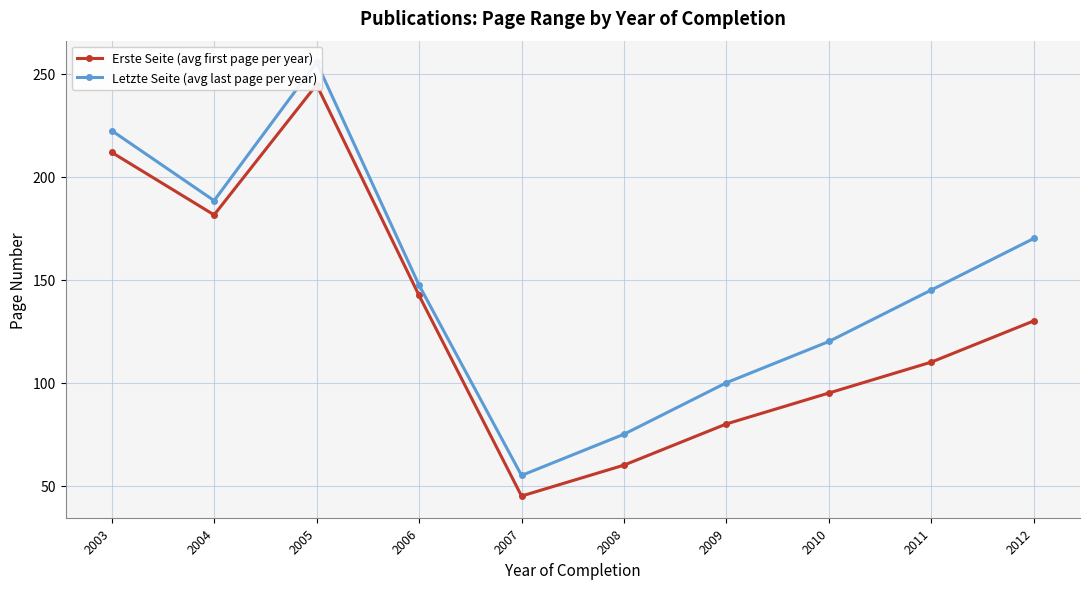

Which has a higher value, 2003 or 2008?

2003